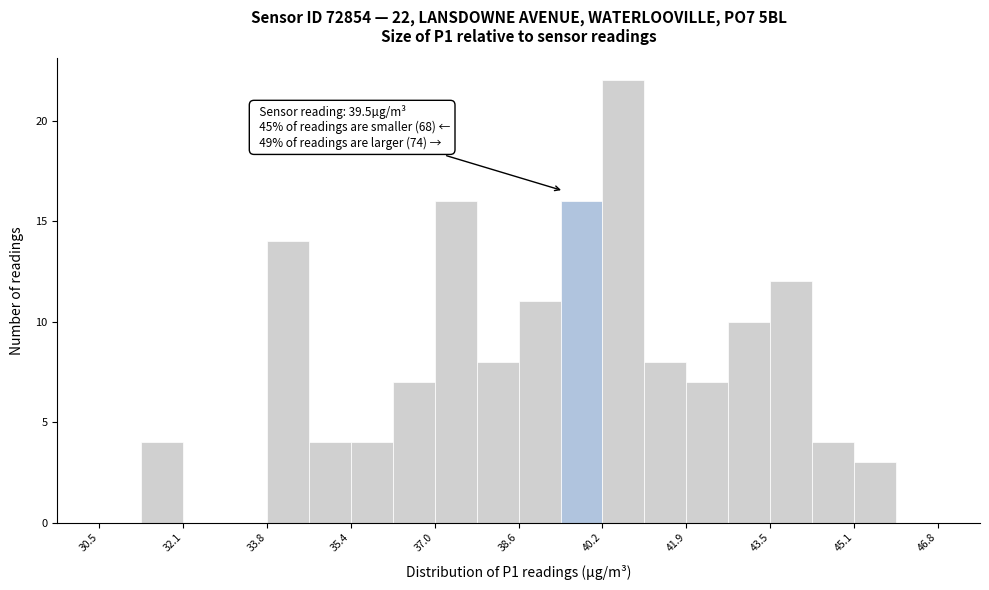

Over which range of the x-axis is the bar tallest?

40.2 to 41.0